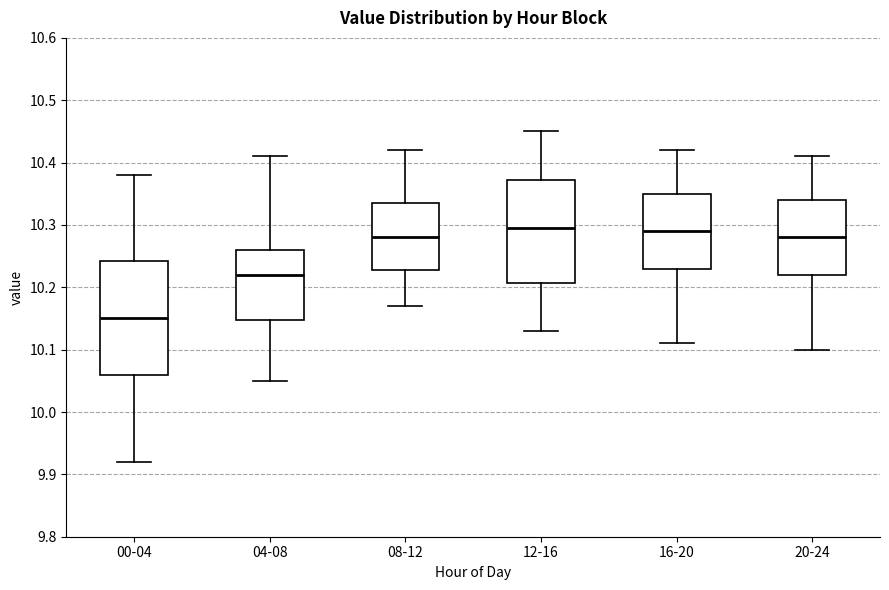

Reading left to right, transcribe this box plot: for each box, give where its median line is, the range the box spans, and where its two whiskers end, as read against the y-axis. The values are not printed on the chart, so give them approximately, as read against the axis.

00-04: median 10.15, box 10.06 to 10.24, whiskers 9.92 to 10.38
04-08: median 10.22, box 10.15 to 10.26, whiskers 10.05 to 10.41
08-12: median 10.28, box 10.23 to 10.34, whiskers 10.17 to 10.42
12-16: median 10.30, box 10.21 to 10.37, whiskers 10.13 to 10.45
16-20: median 10.29, box 10.23 to 10.35, whiskers 10.11 to 10.42
20-24: median 10.28, box 10.22 to 10.34, whiskers 10.10 to 10.41